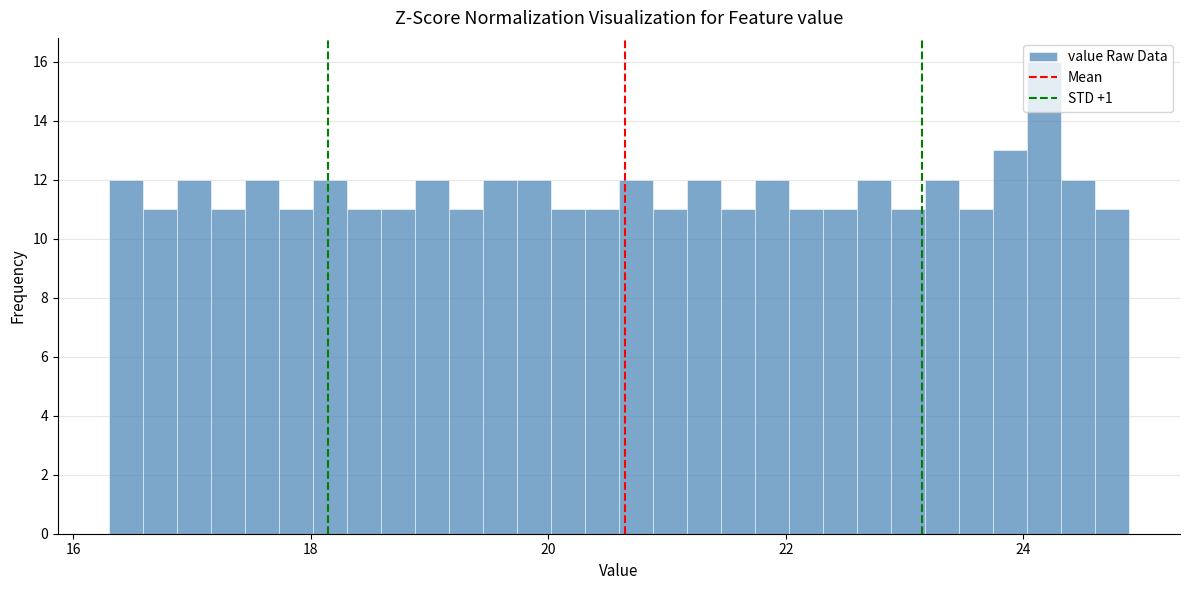

Around what value on the x-axis is the tallest bar? Give the approximate position of its centre, as read against the axis.

24.2